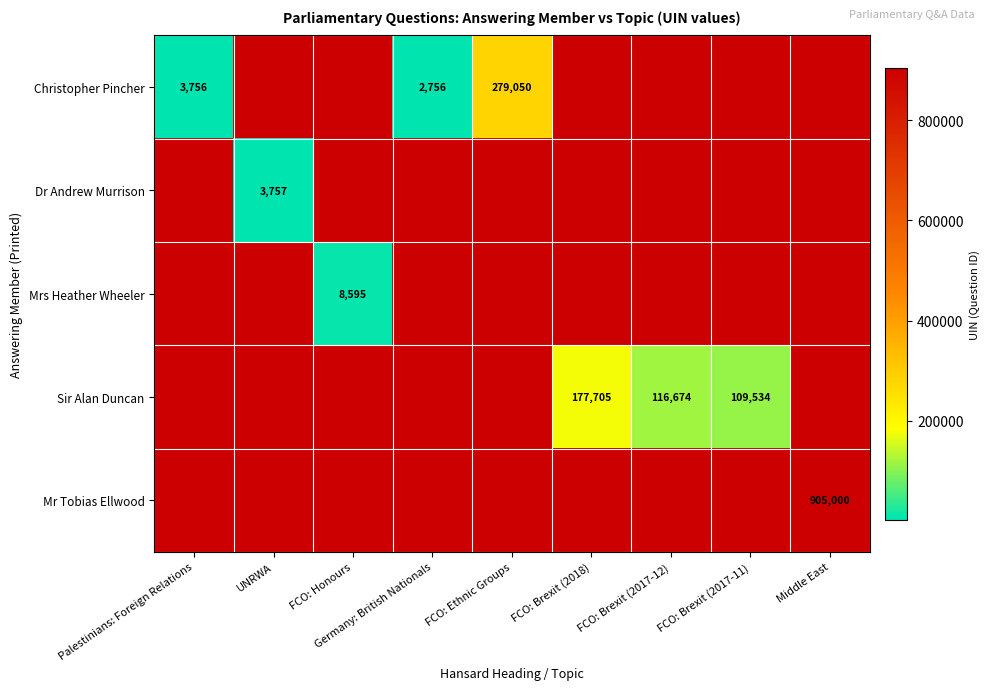

List the labels in order of Dr Andrew Murrison value, smallest first.

Palestinians: Foreign Relations, UNRWA, FCO: Honours, Germany: British Nationals, FCO: Ethnic Groups, FCO: Brexit (2018), FCO: Brexit (2017-12), FCO: Brexit (2017-11), Middle East